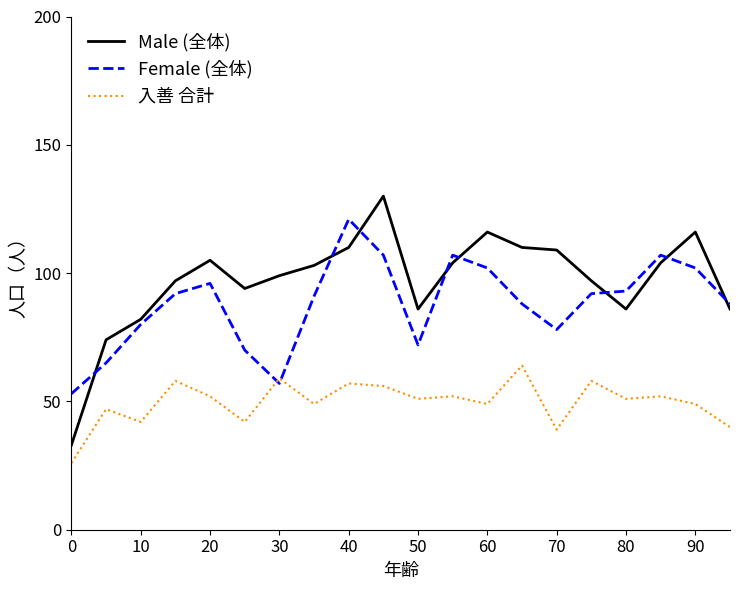

Does the chart have visible grid lines?

No